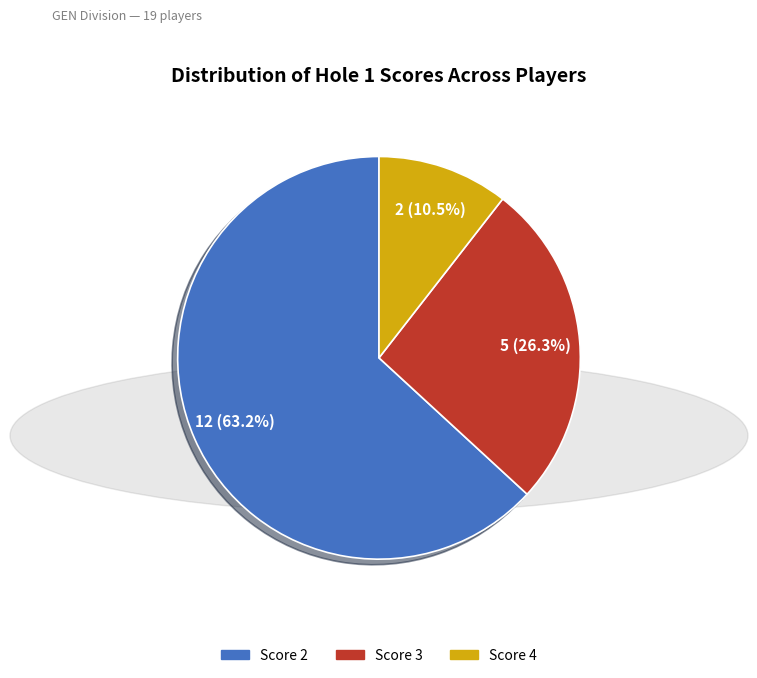

How many slices are in this pie chart?

3